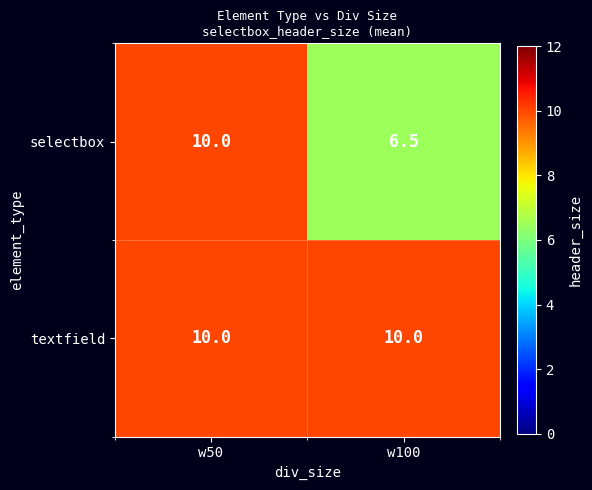

What is the minimum value for selectbox?

6.5